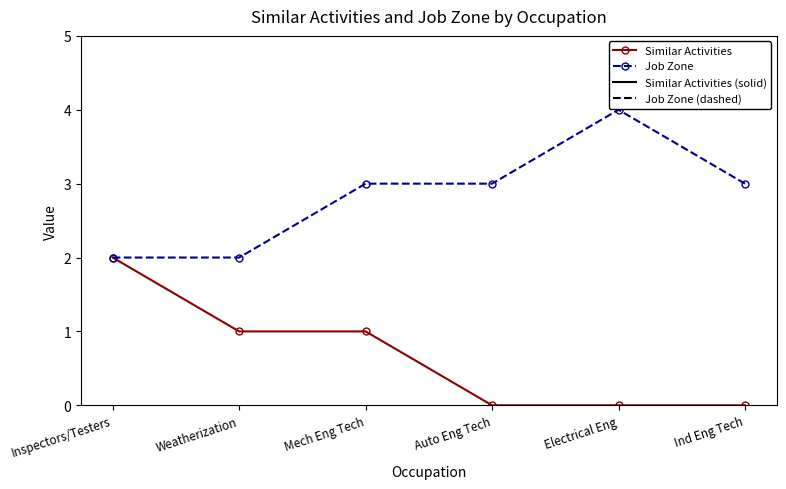

At which label does Job Zone reach its peak?

Electrical Eng